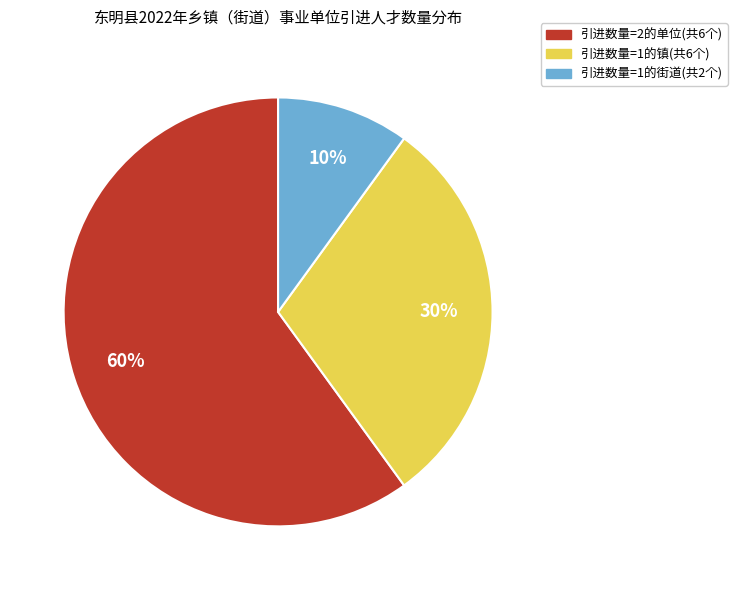

To the nearest percent, what is the difference between the largest and smallest slice percentages?

50%